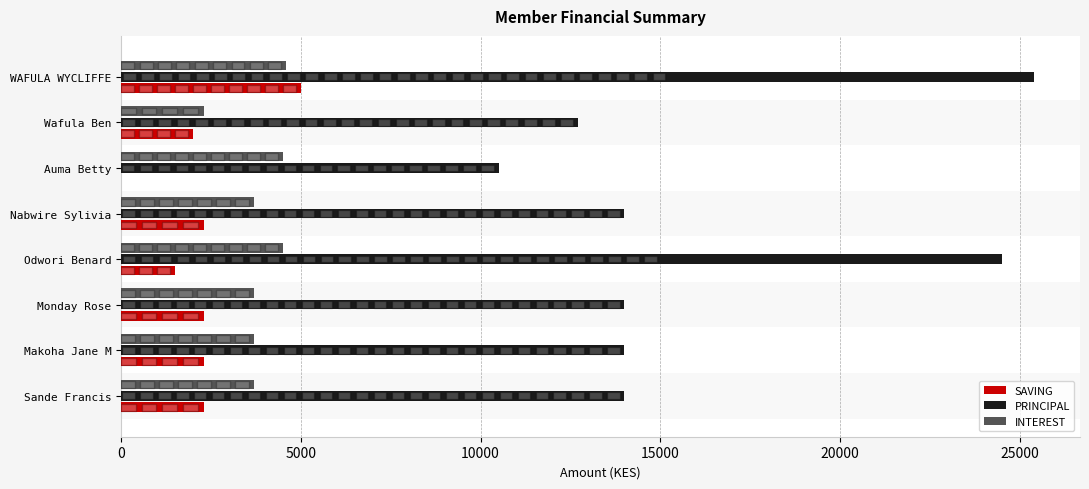

Is it true that INTEREST equals 3700 at Monday Rose?

True